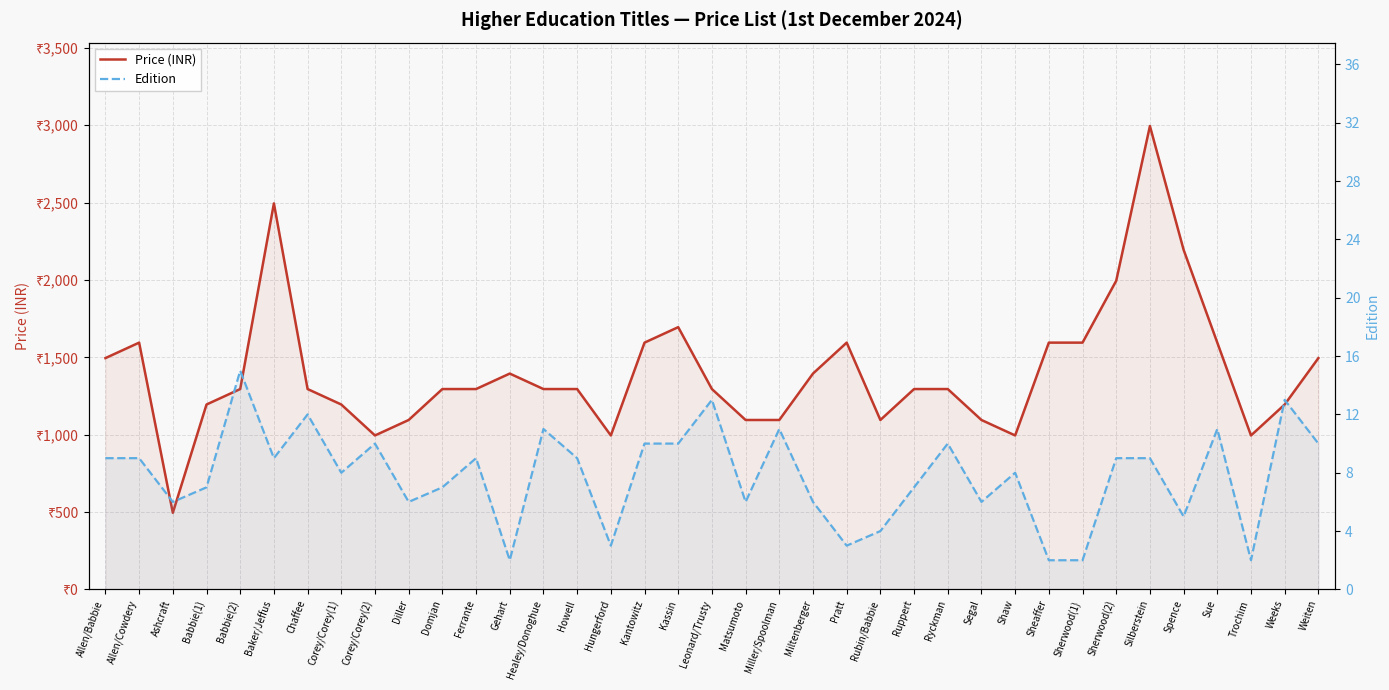

What is the label of the 32nd point from the right?

Baker/Jeffus